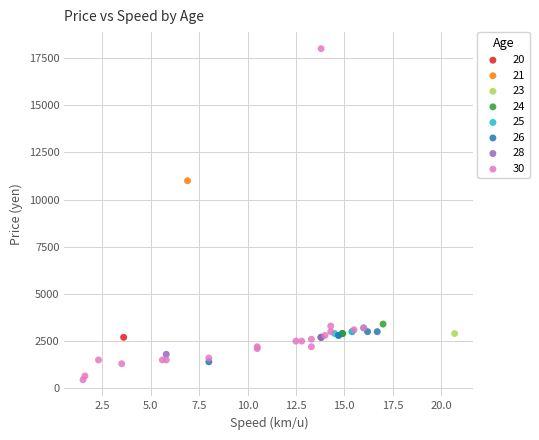

Which series reaches the minimum Y coordinate?

30